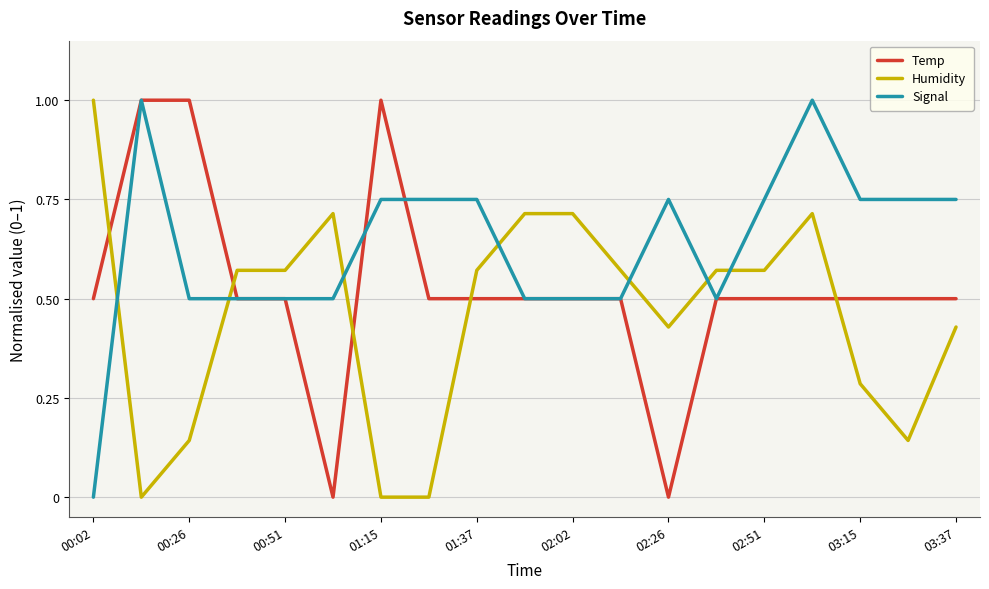

Rank the series by their average value, from highest to lowest.

Signal, Temp, Humidity